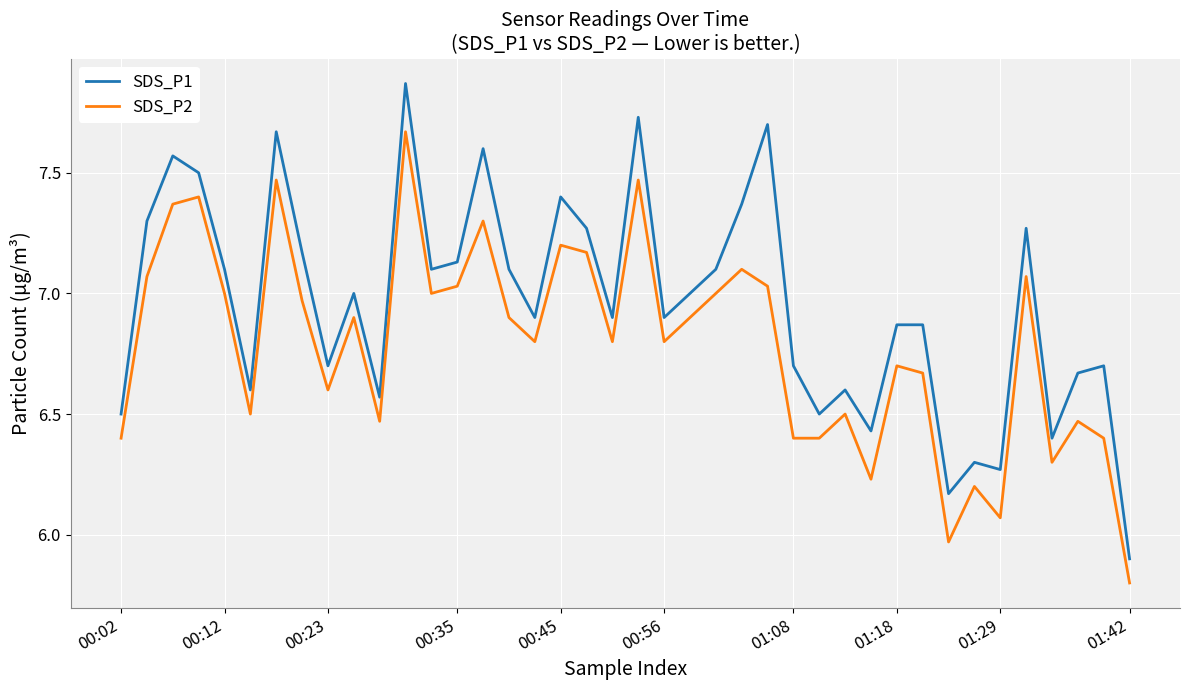

Rank the series by their maximum value, from highest to lowest.

SDS_P1, SDS_P2